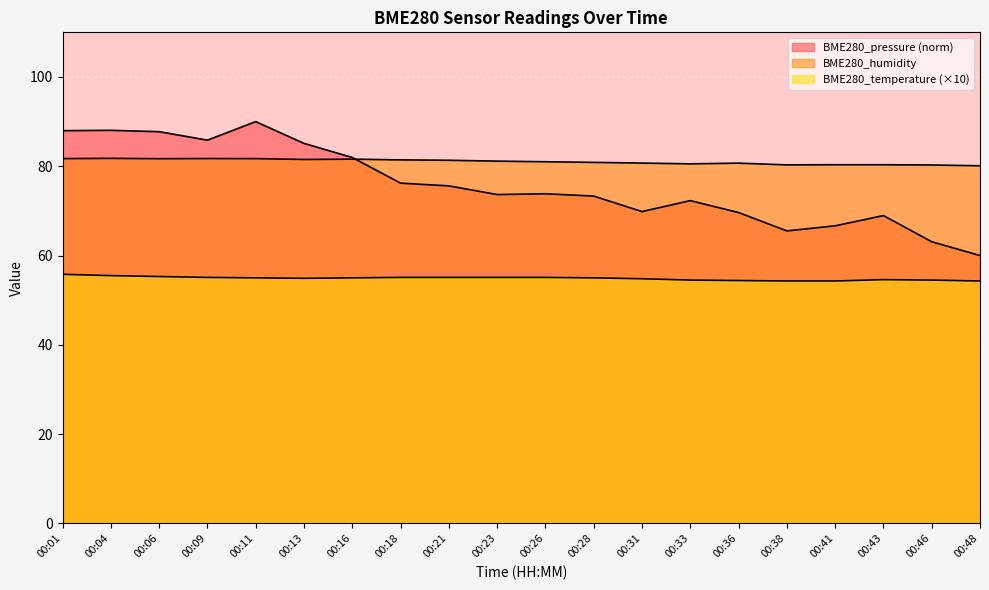

Where does the BME280_pressure series first go above 73?

00:01